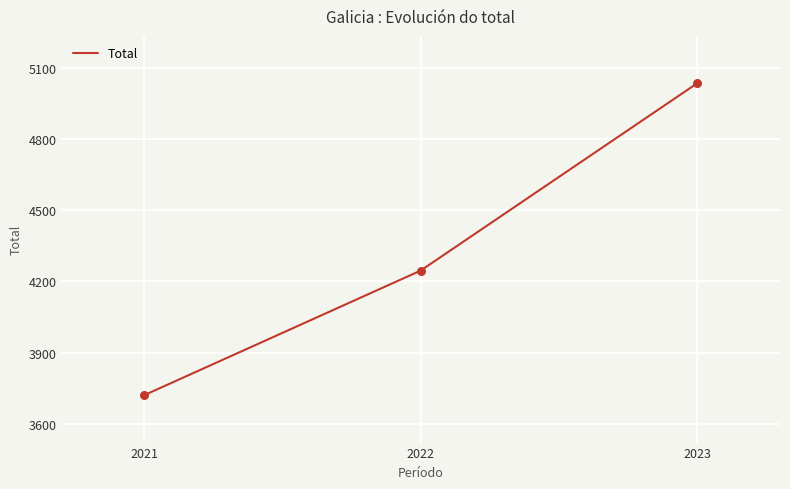

Which has a higher value, 2021 or 2023?

2023